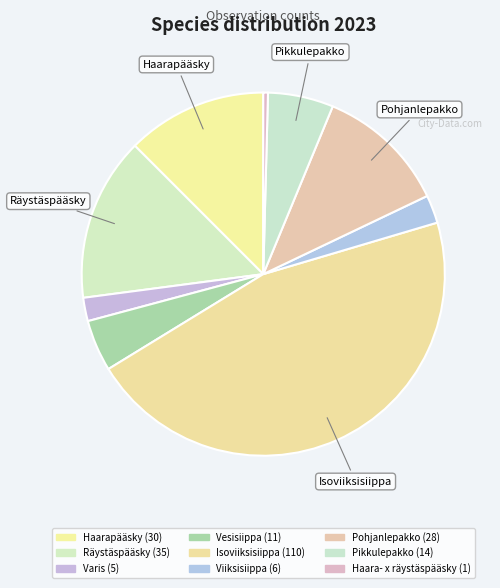

How many segments does this pie chart have?

9